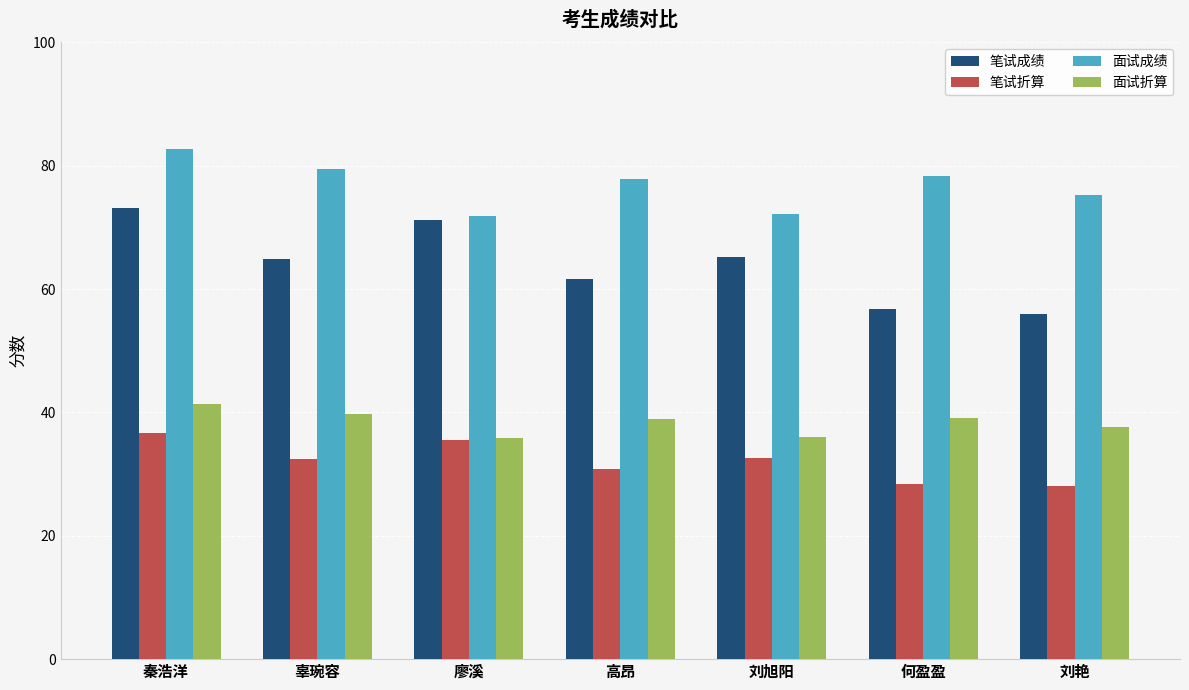

What is the difference between the 面试成绩 values at 高昂 and 廖溪?

6.0